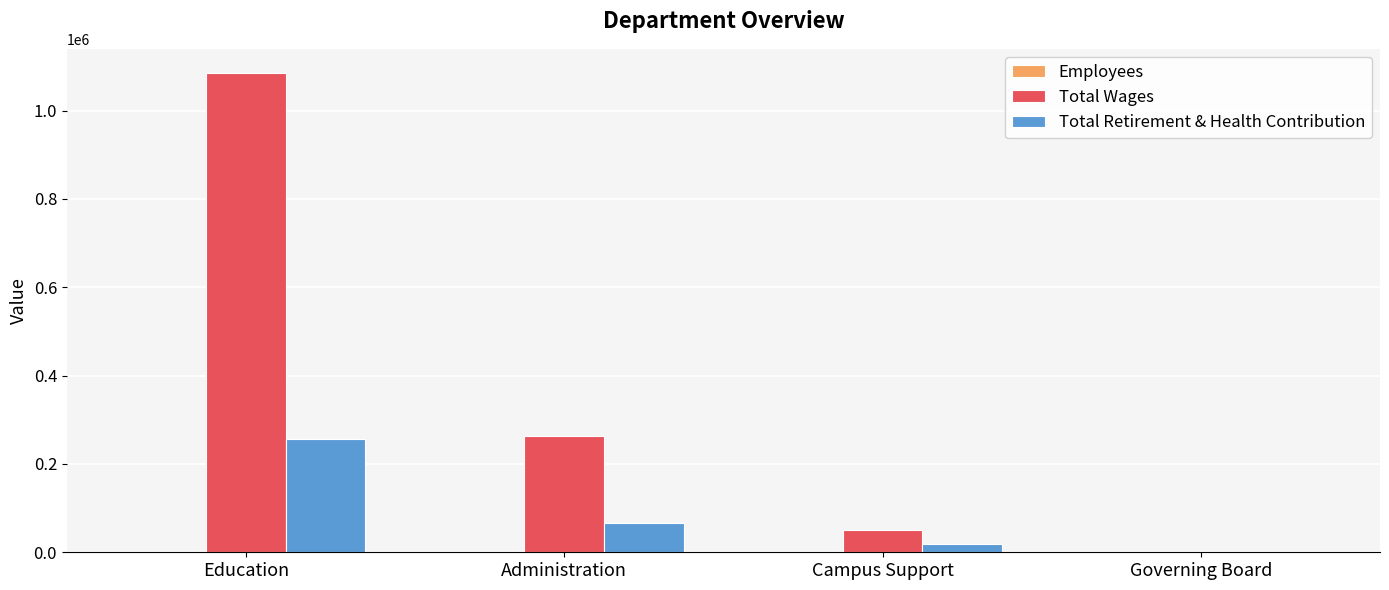

Is it true that Total Retirement & Health Contribution equals 402695 at Education?

False